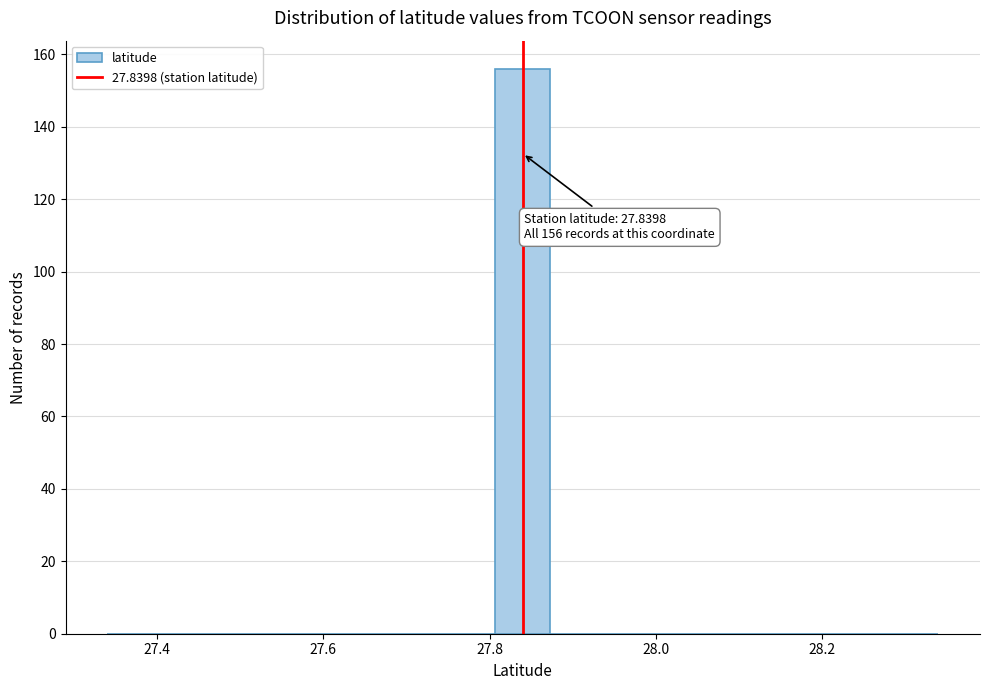

Around what value on the x-axis is the tallest bar? Give the approximate position of its centre, as read against the axis.

27.84